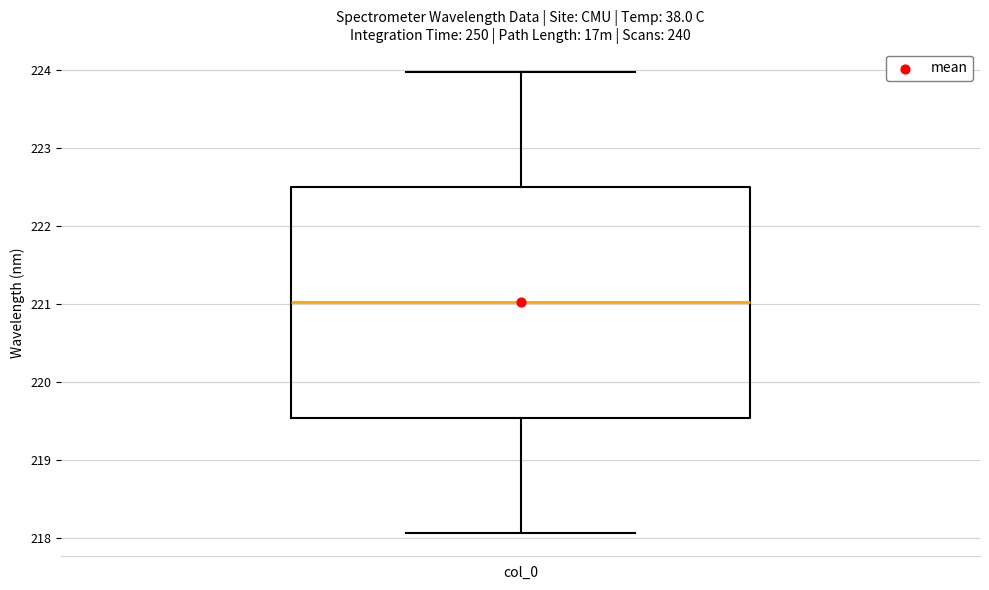

Transcribe this box plot: give where the median line is, the range the box spans, and where the two whiskers end, as read against the y-axis. The values are not printed on the chart, so give them approximately, as read against the axis.

median 221.0, box 219.5 to 222.5, whiskers 218.1 to 224.0